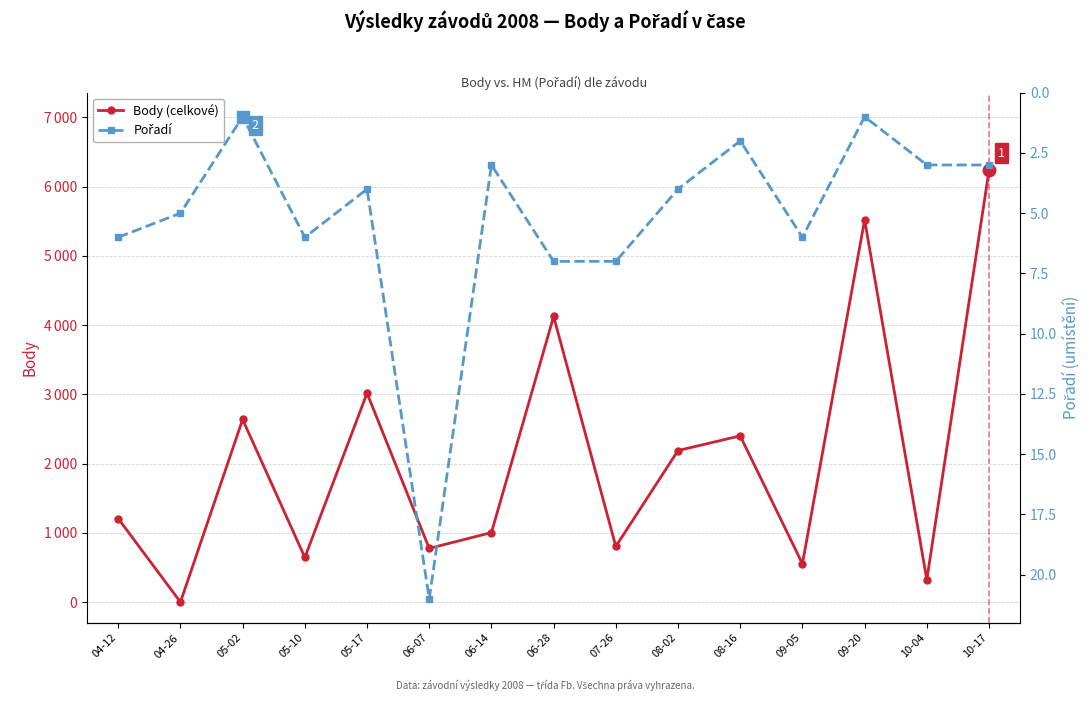

At which category does Pořadí reach its first local valley?

05-02